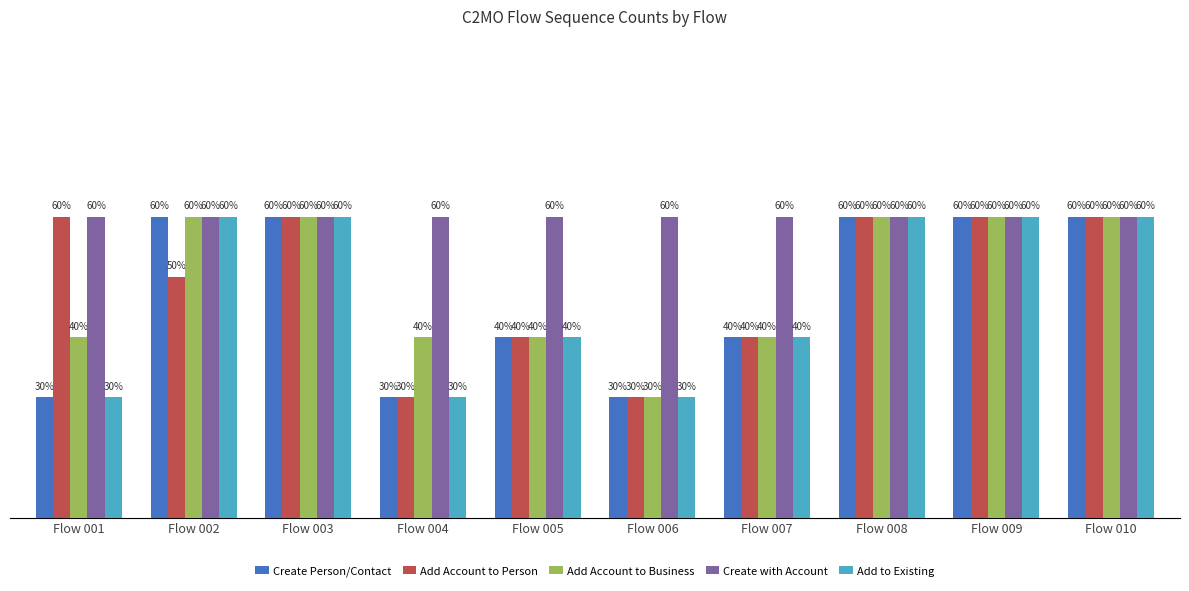

Is it true that Add Account to Business equals 2 at Flow 003?

False